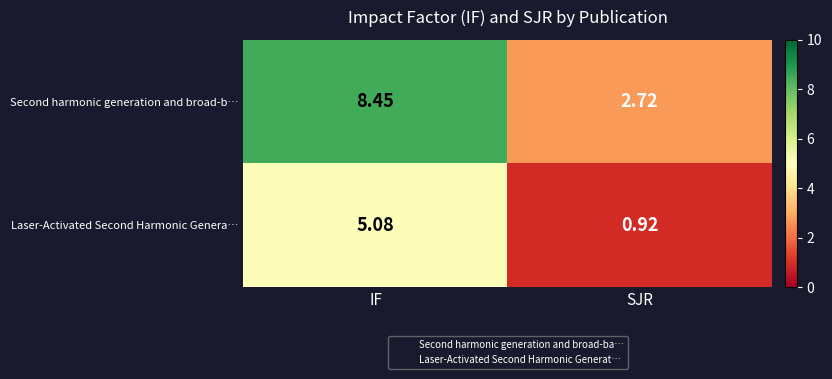

Which series has the largest total across all categories?

Second harmonic generation and broad-b…